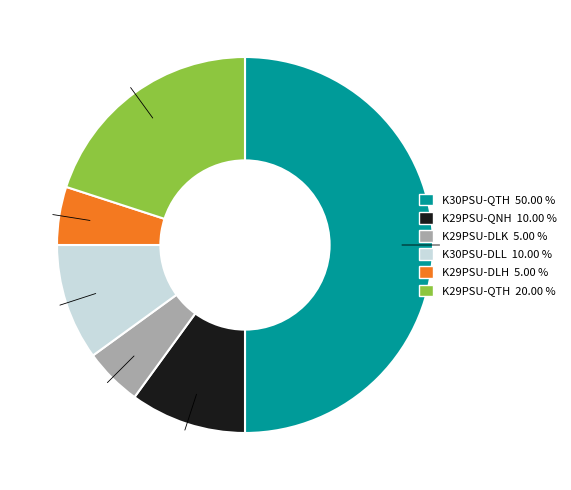

Does K29PSU-QTH 20.00 % represent more than half of the total?

No